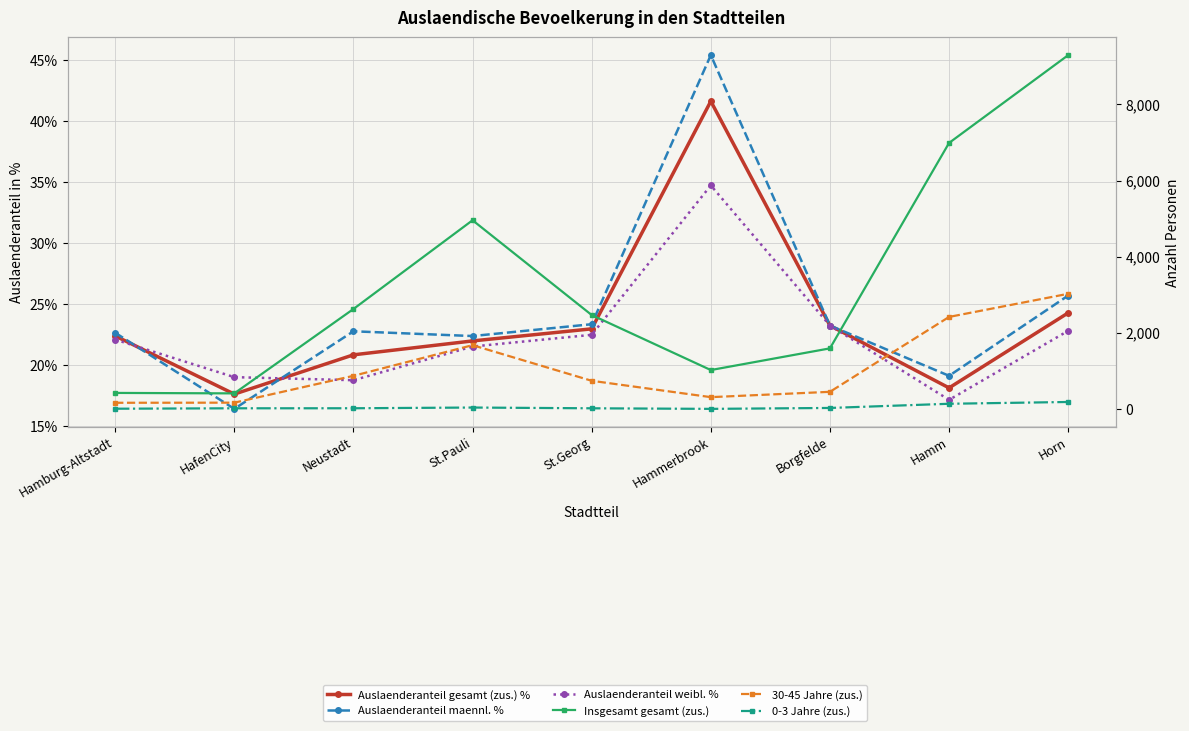

What is the label of the 9th point from the left?

Horn